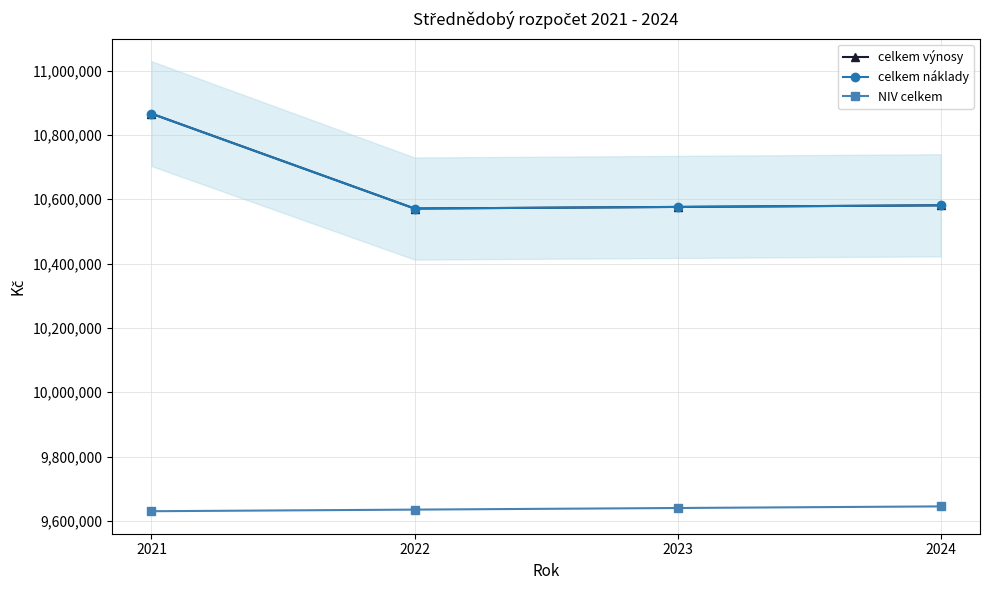

Between 2021 and 2023, which series saw the biggest shift?

celkem výnosy